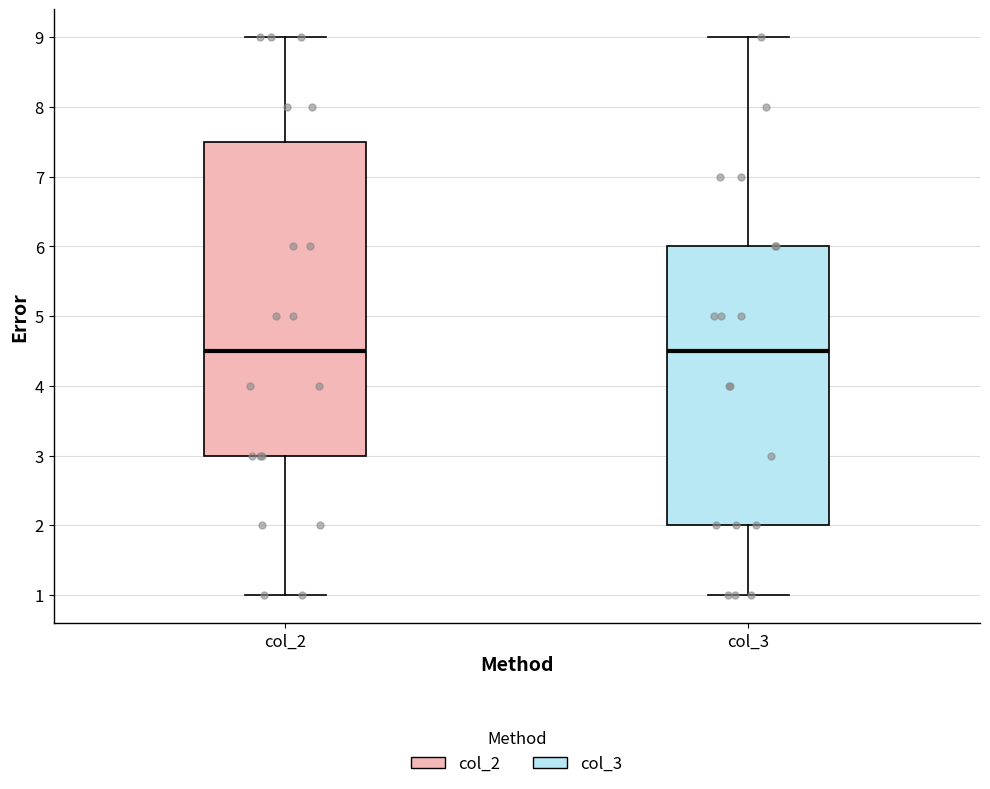

Comparing the boxes themselves (not the whiskers), which one is the tallest?

col_2